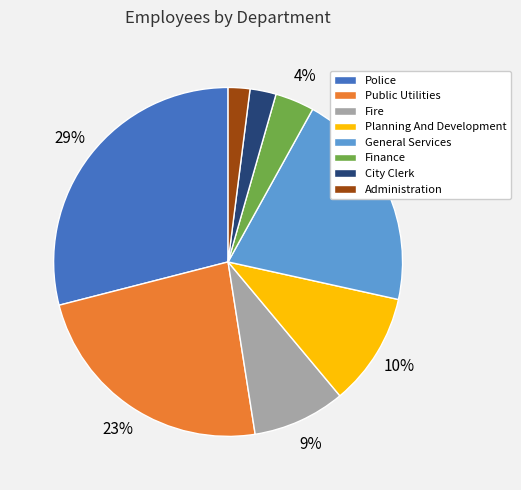

Between Administration and Finance, which is larger?

Finance